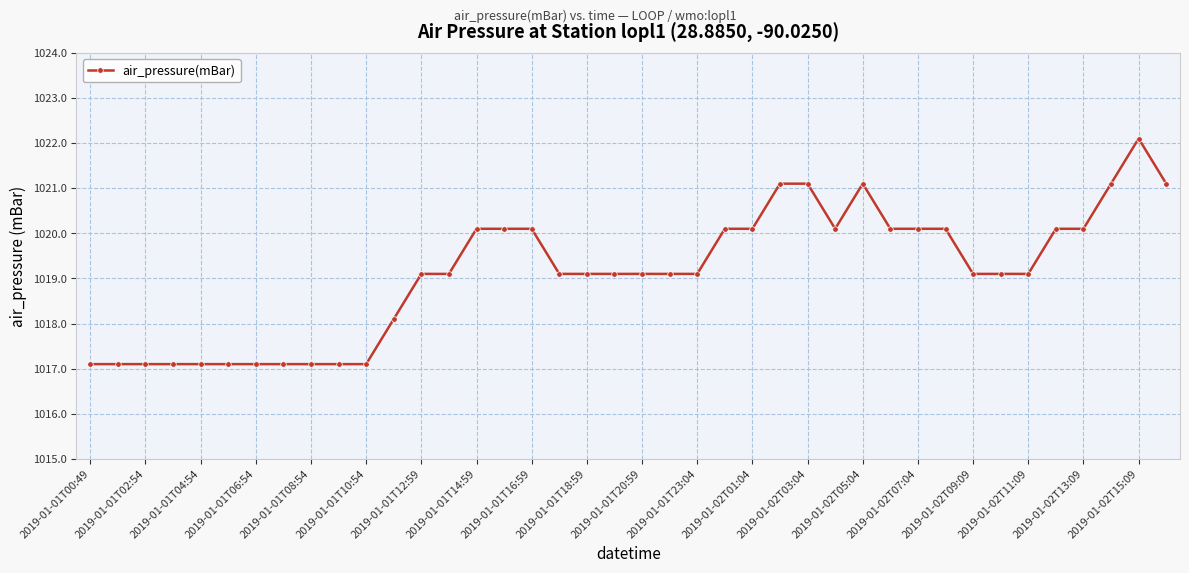

Reading right to left, list all the values displayed in this chart.

1021.1	1022.1	1021.1	1020.1	1020.1	1019.1	1019.1	1019.1	1020.1	1020.1	1020.1	1021.1	1020.1	1021.1	1021.1	1020.1	1020.1	1019.1	1019.1	1019.1	1019.1	1019.1	1019.1	1020.1	1020.1	1020.1	1019.1	1019.1	1018.1	1017.1	1017.1	1017.1	1017.1	1017.1	1017.1	1017.1	1017.1	1017.1	1017.1	1017.1